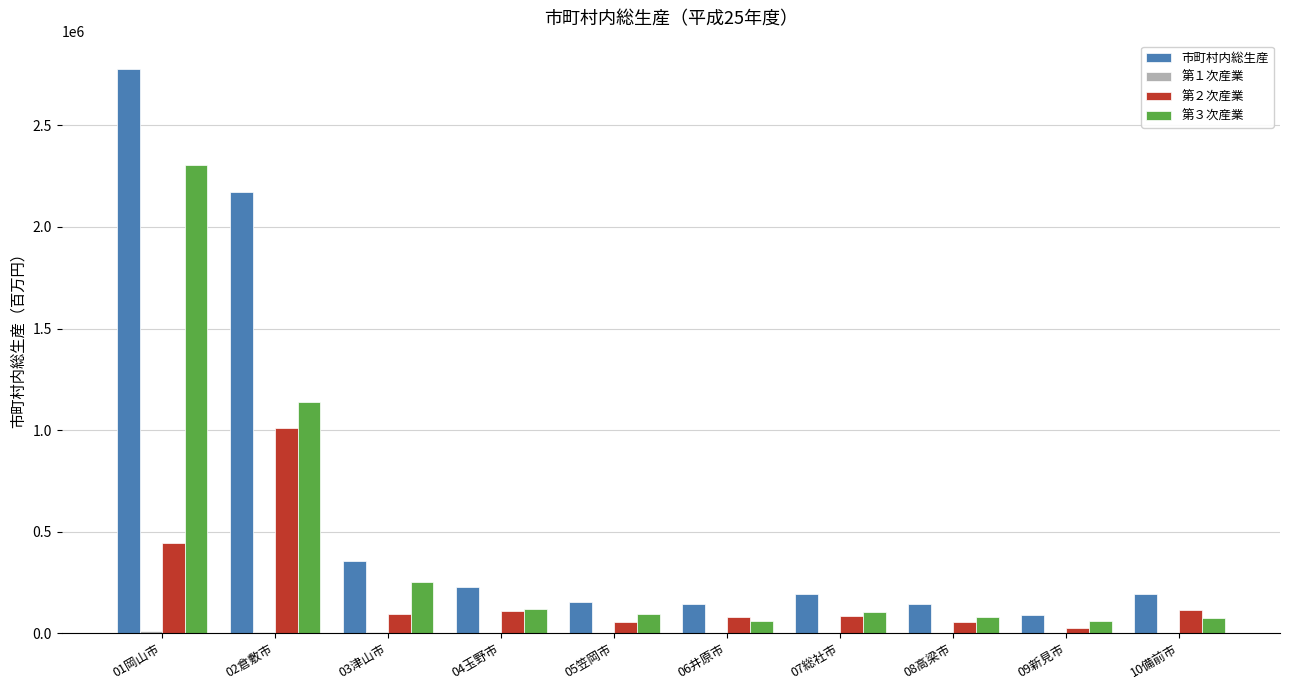

What is the greatest value displayed?

2778207